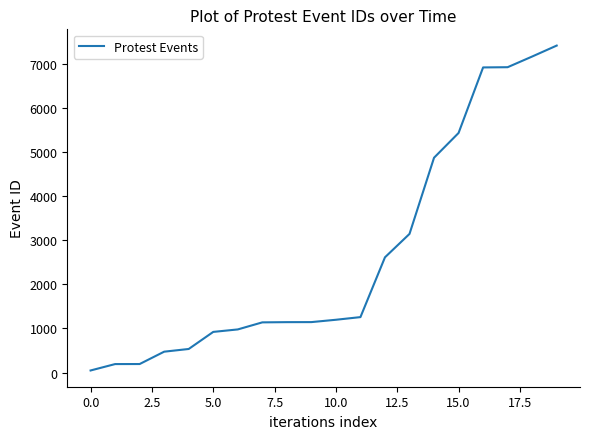

What is the maximum value shown in the chart?

7409